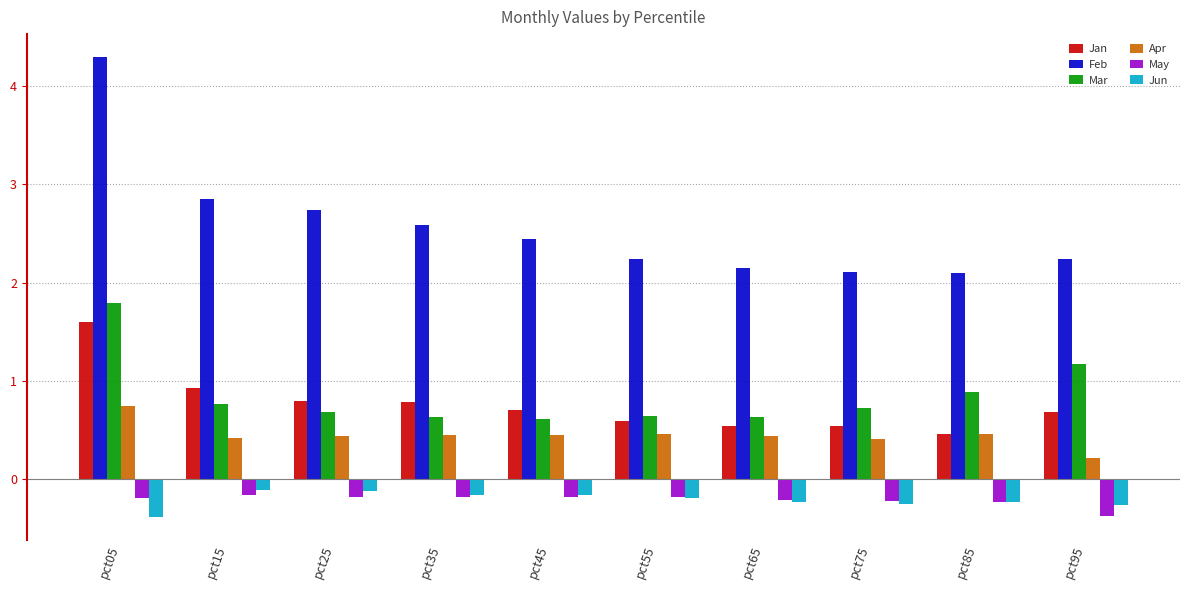

List the series in order of their peak value, highest first.

Feb, Mar, Jan, Apr, Jun, May